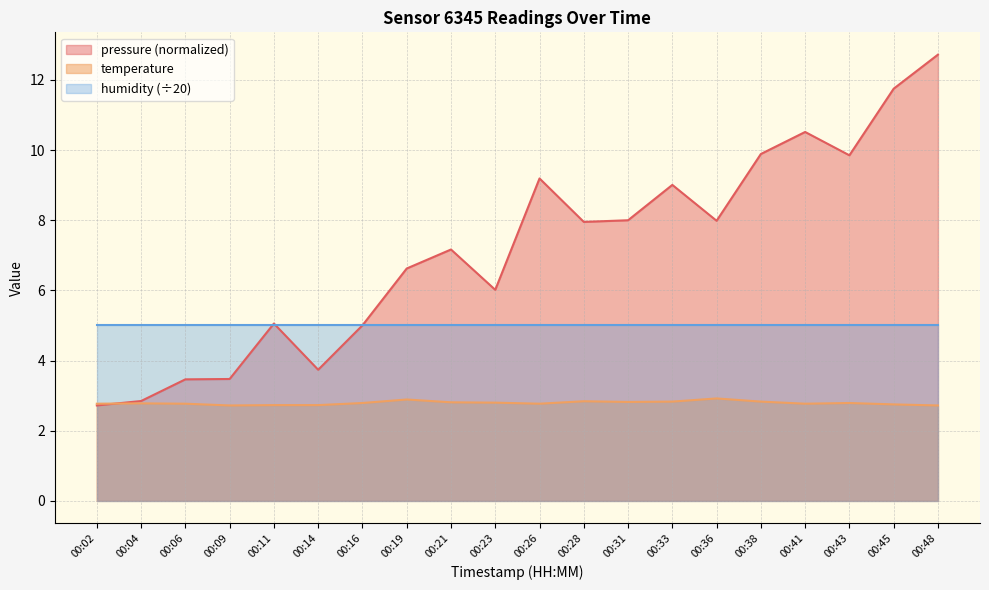

What is the total value across all series at 00:11?

12.8